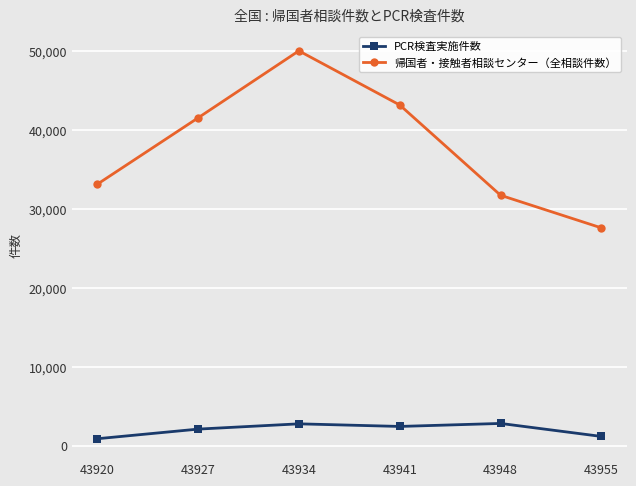

What is the minimum value shown in the chart?

877